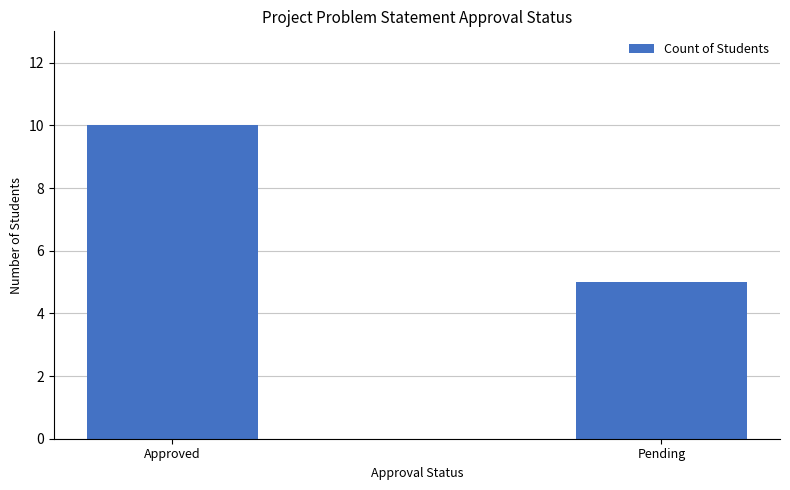

What position from the right is Approved?

2